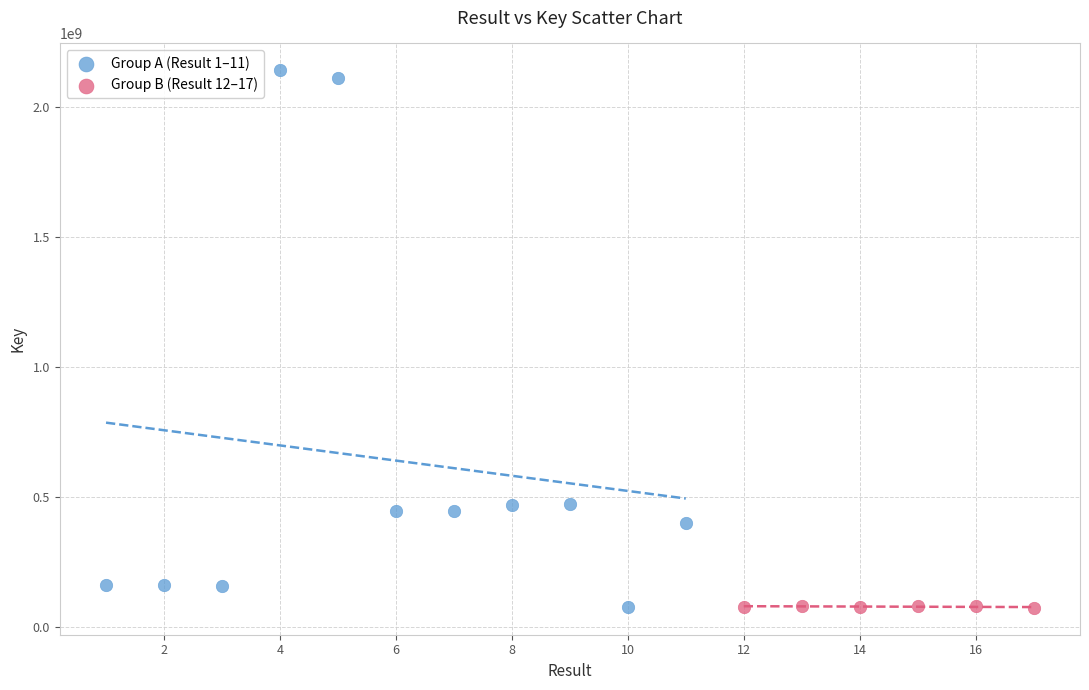

Which series reaches the maximum Y coordinate?

Group A (Result 1–11)